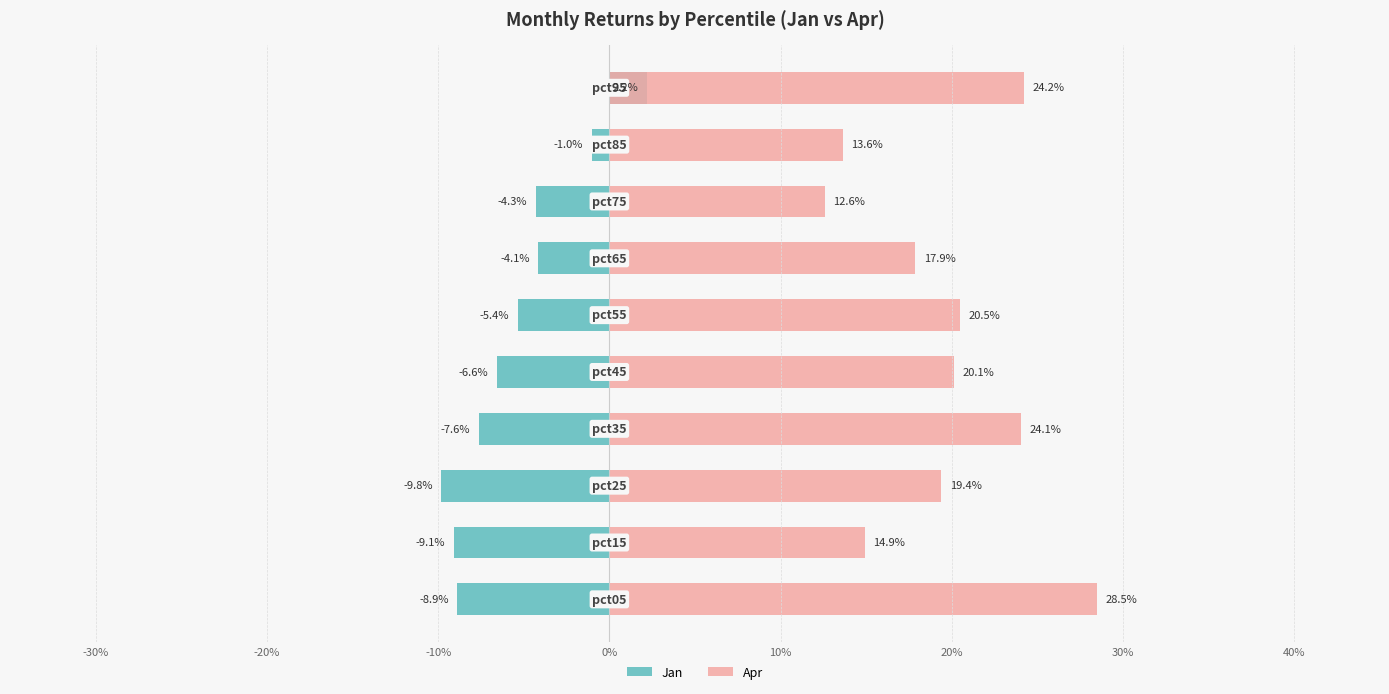

True or false: Apr has a value of 0.4 at -30%.

False